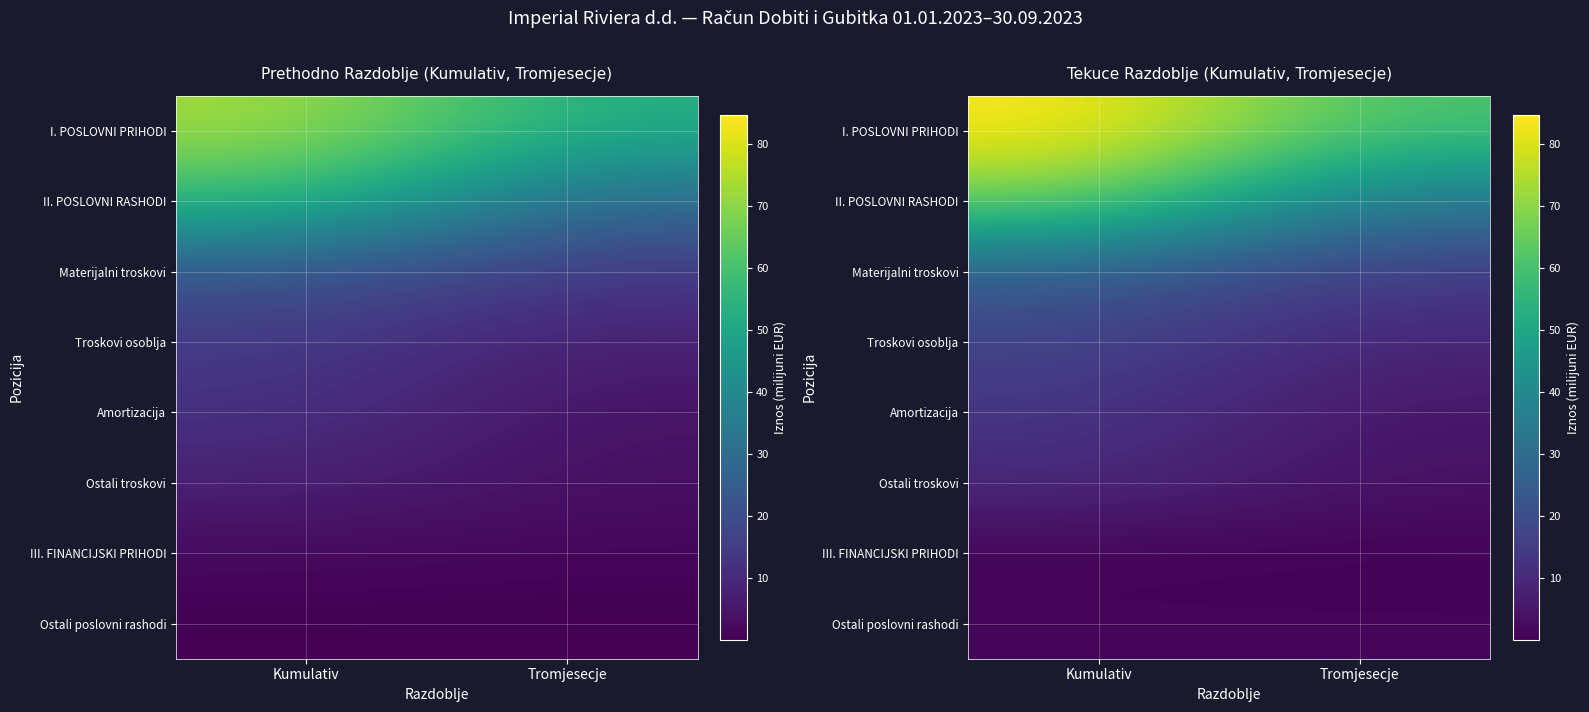

What is the sum of all II. POSLOVNI RASHODI values?

100.7